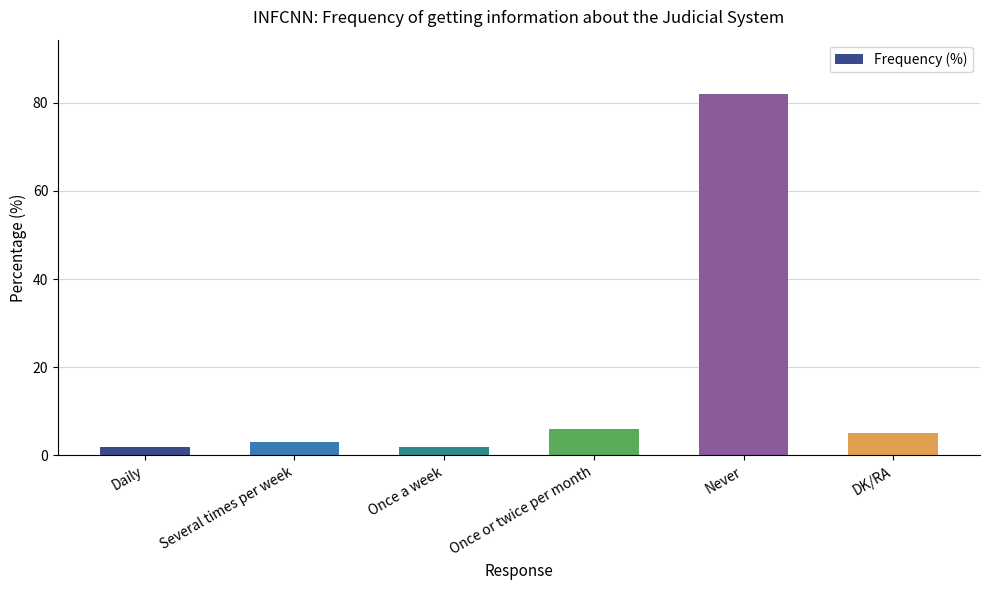

What is the difference between the values at Daily and DK/RA?

3